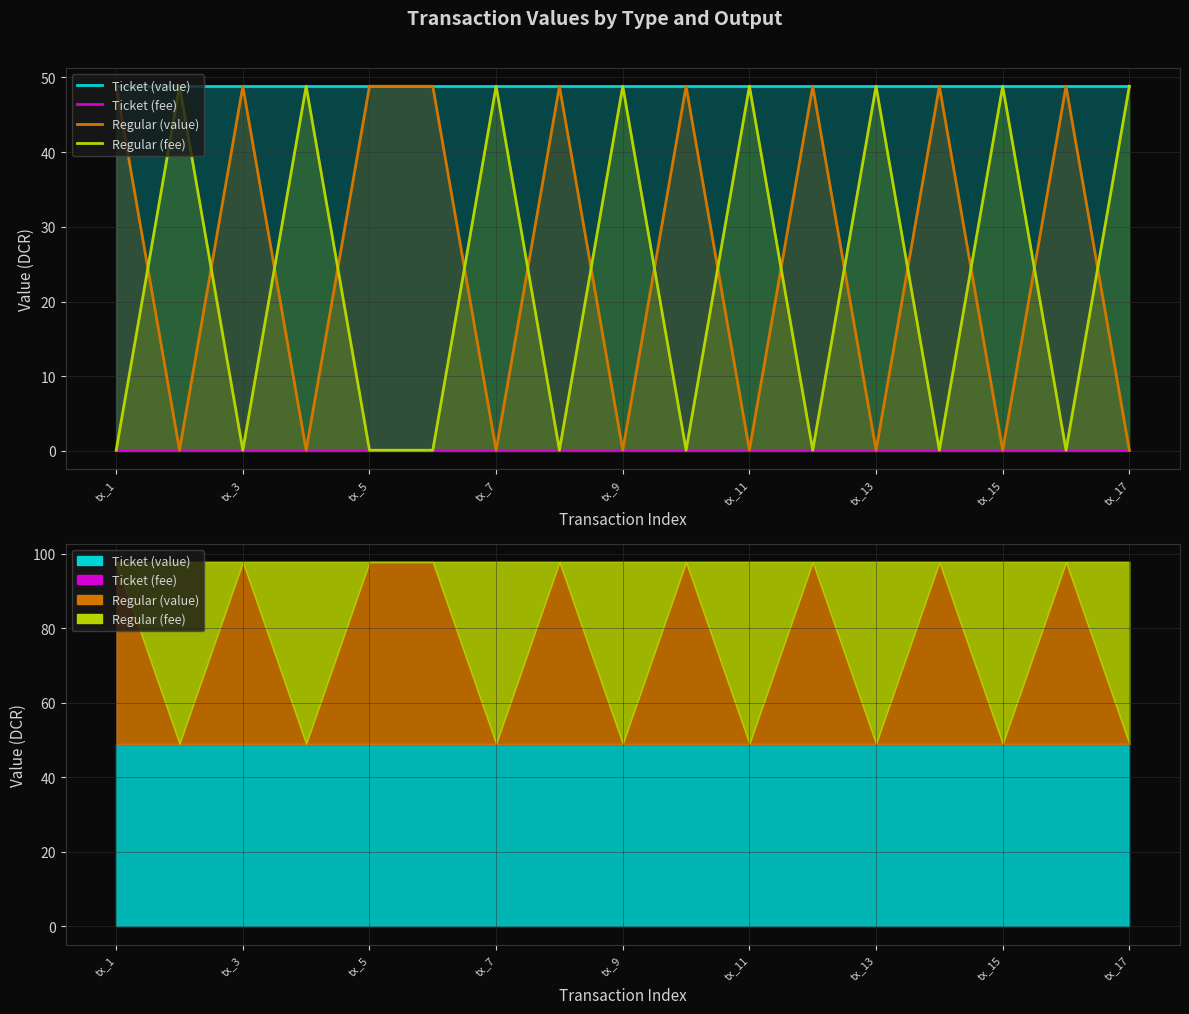

What are all the series names shown in the legend?

Ticket (value), Ticket (fee), Regular (value), Regular (fee)